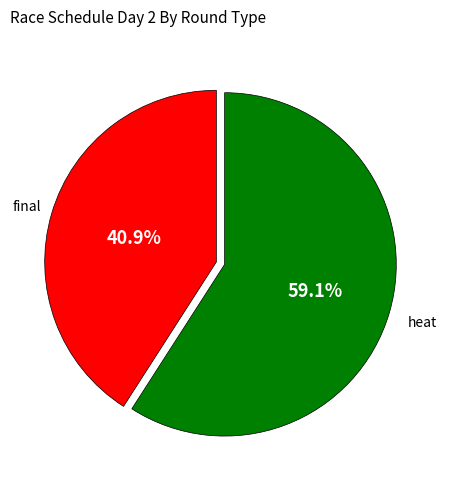

Is there any slice that represents more than half of the pie?

Yes